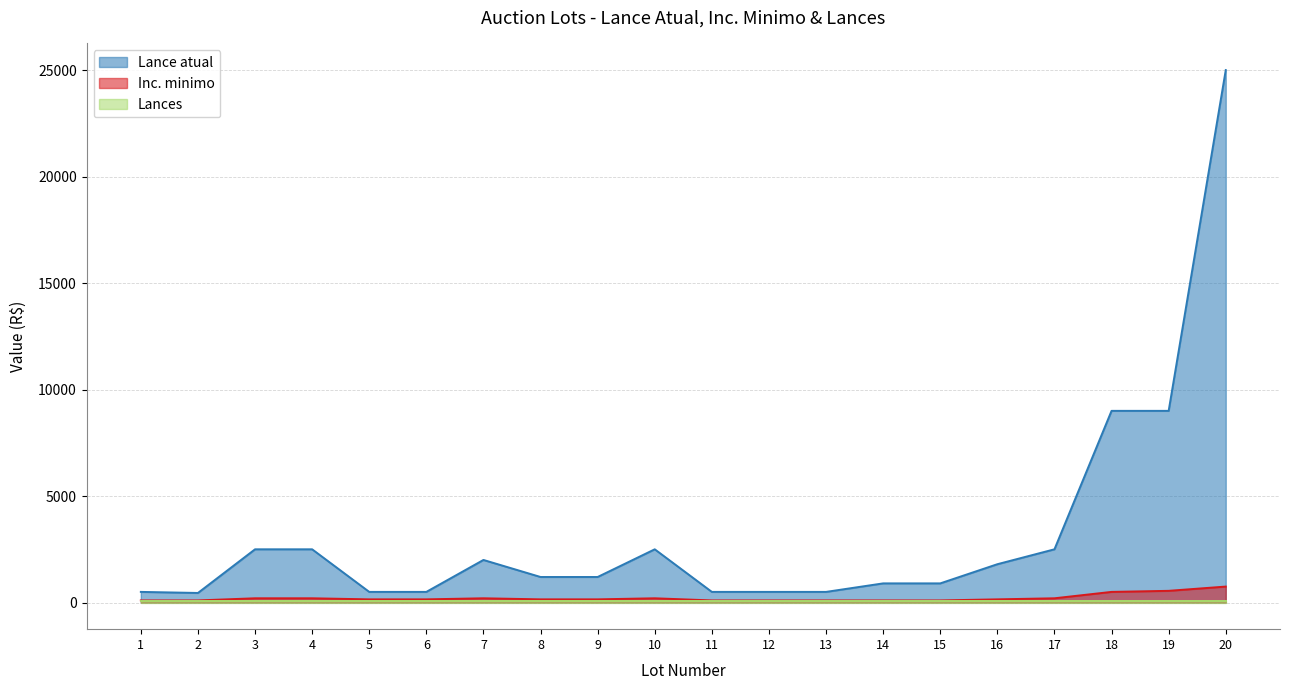

Which series has the widest spread of values?

Lance atual